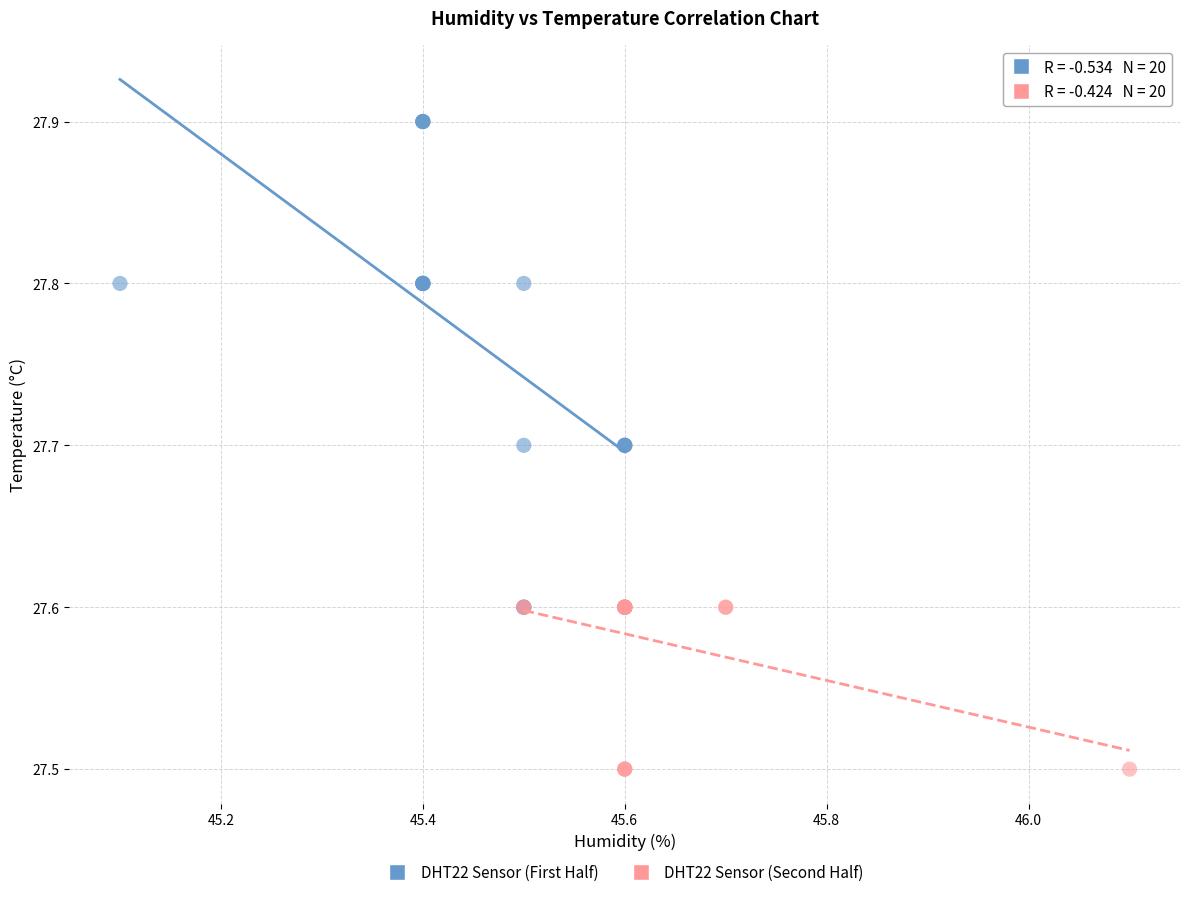

Which series reaches the maximum Y coordinate?

DHT22 Sensor (First Half)